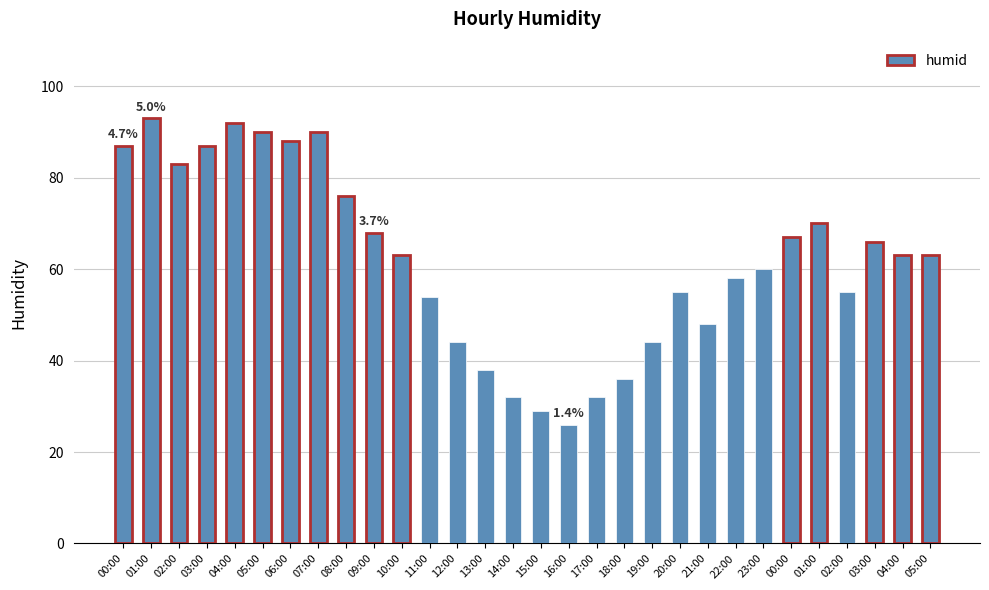

Does the chart contain stacked bars?

No